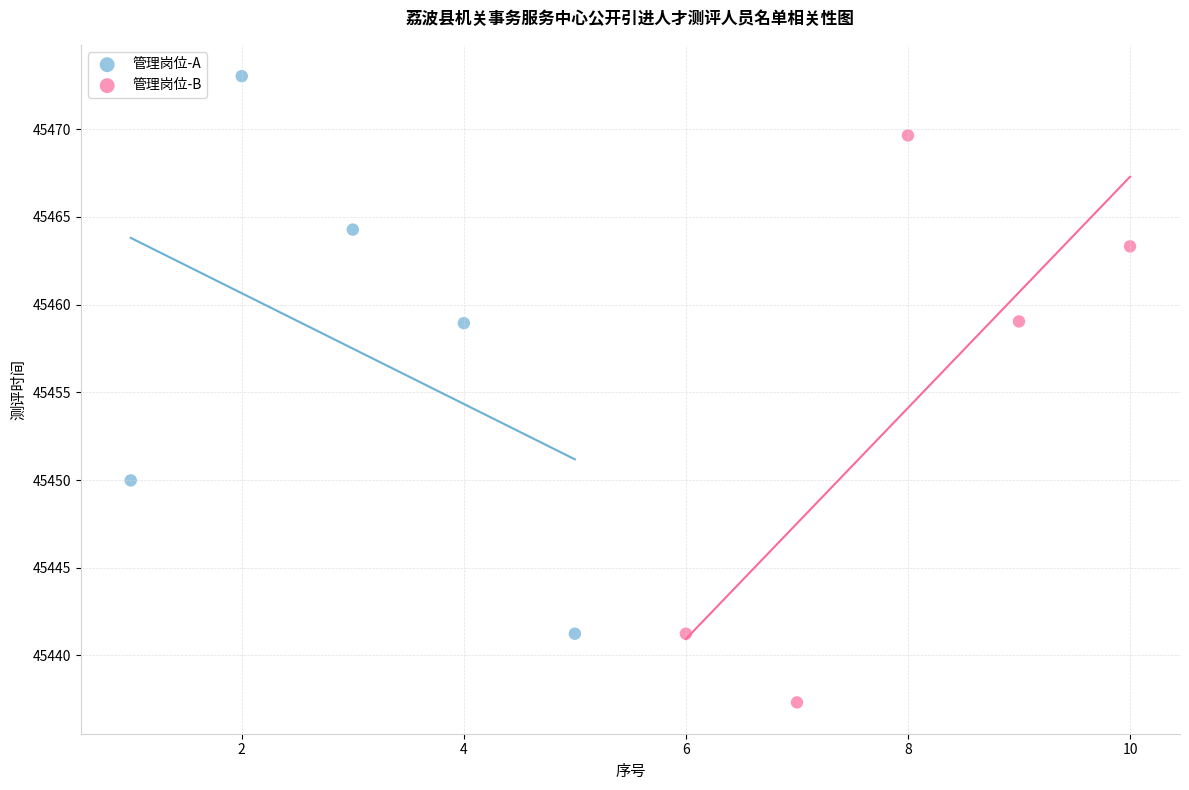

Which series reaches the maximum Y coordinate?

管理岗位-A